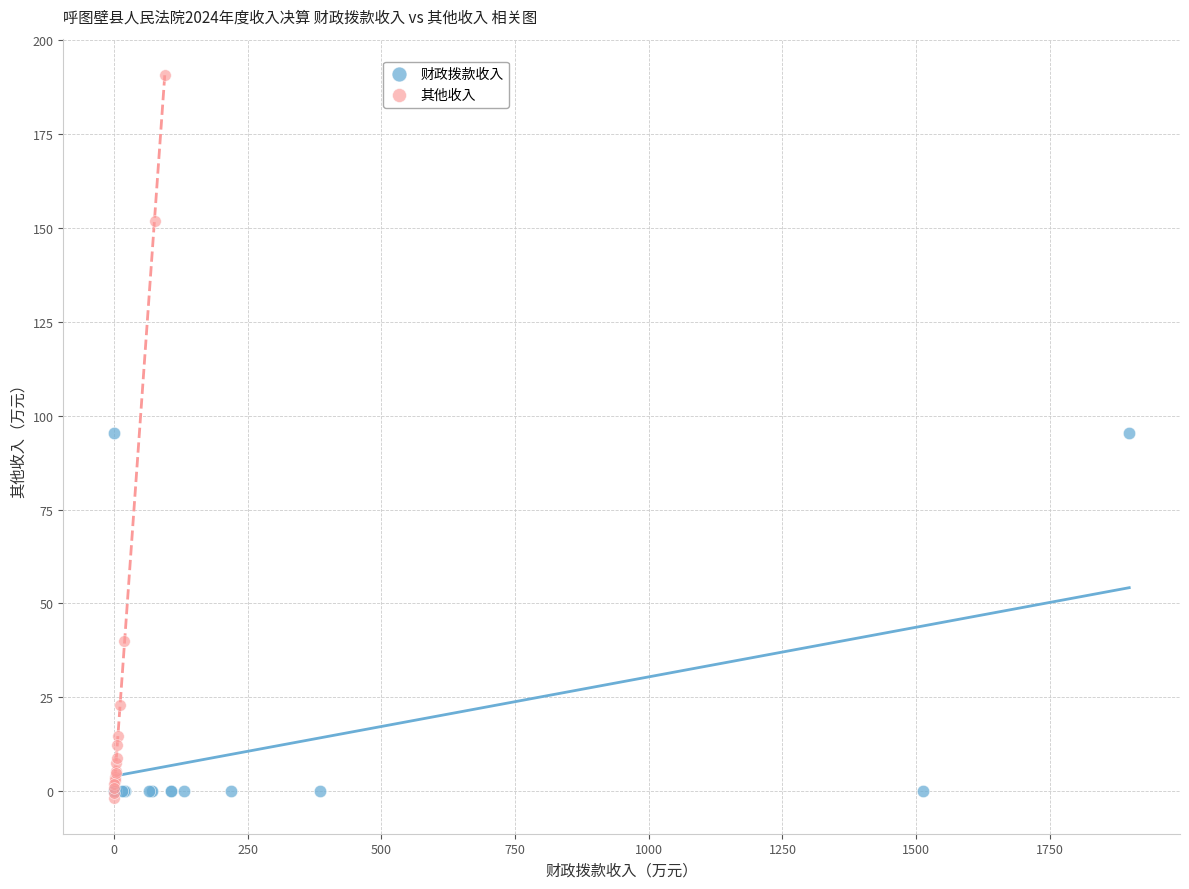

What are all the series names shown in the legend?

财政拨款收入, 其他收入